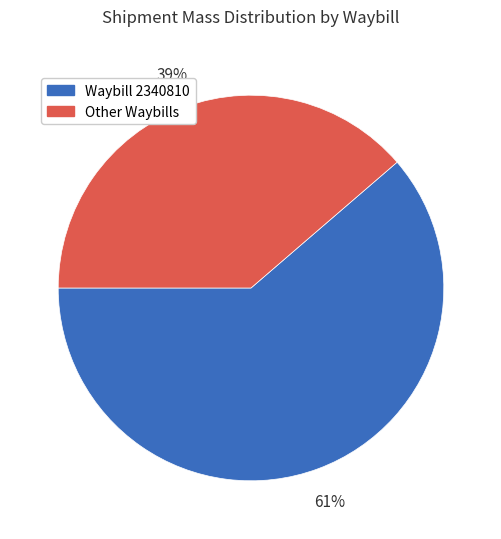

Is there any slice that represents more than half of the pie?

Yes